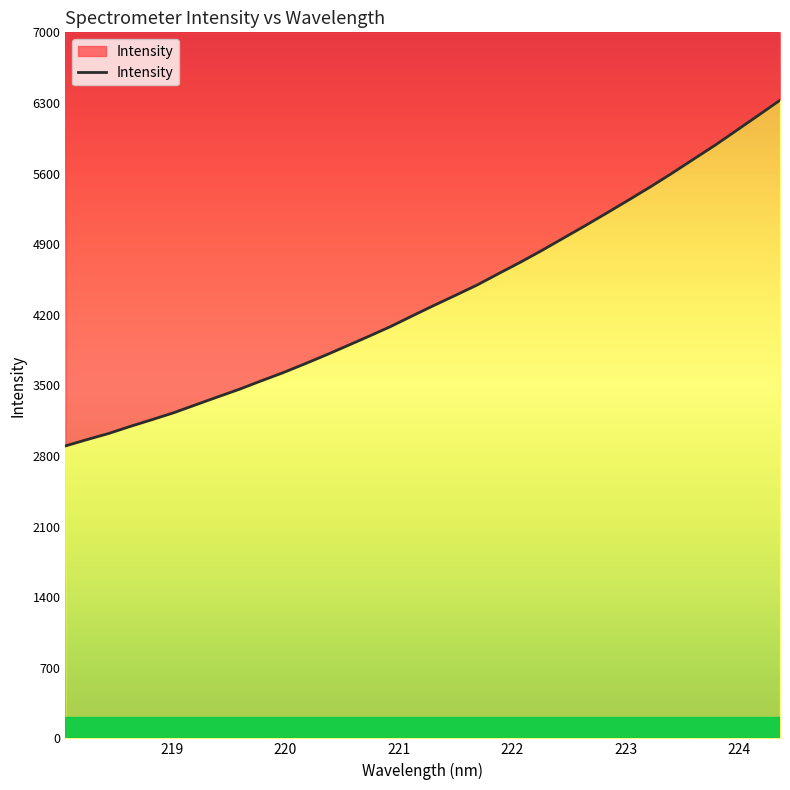

Rank the categories by value from highest to lowest.

224.3616, 224.1709, 223.9802, 223.7895, 223.5987, 223.408, 223.2172, 223.0264, 222.8355, 222.6447, 222.4538, 222.263, 222.0721, 221.8812, 221.6902, 221.4993, 221.3083, 221.1174, 220.9264, 220.7354, 220.5444, 220.3533, 220.1623, 219.9712, 219.7801, 219.589, 219.3979, 219.2067, 219.0156, 218.8244, 218.6332, 218.442, 218.2508, 218.0596